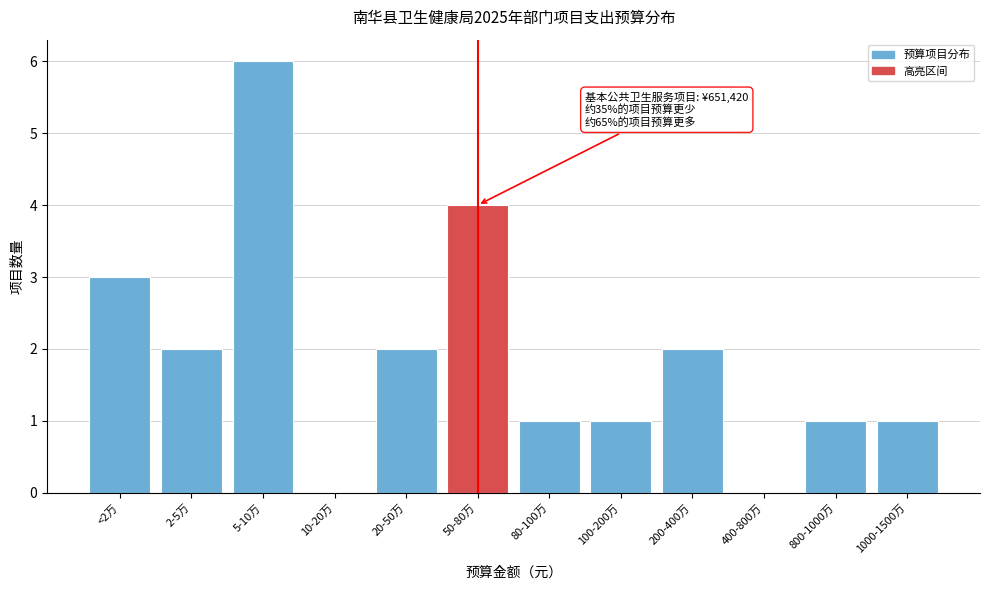

Reading right to left, what are all the values shown in this chart?

1000-1500万=1	800-1000万=1	400-800万=0	200-400万=2	100-200万=1	80-100万=1	50-80万=4	20-50万=2	10-20万=0	5-10万=6	2-5万=2	<2万=3